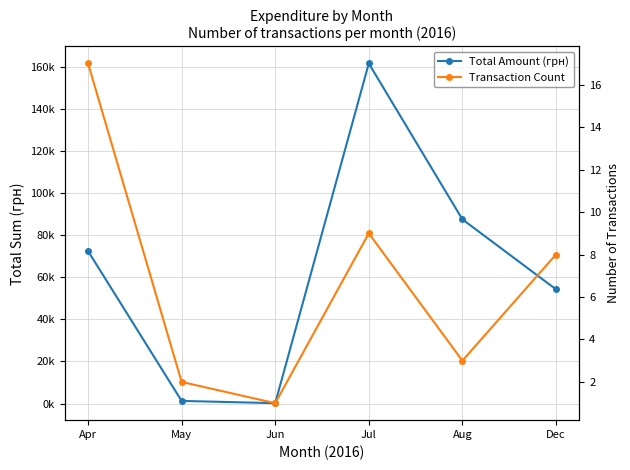

Count the number of data series in this chart.

2